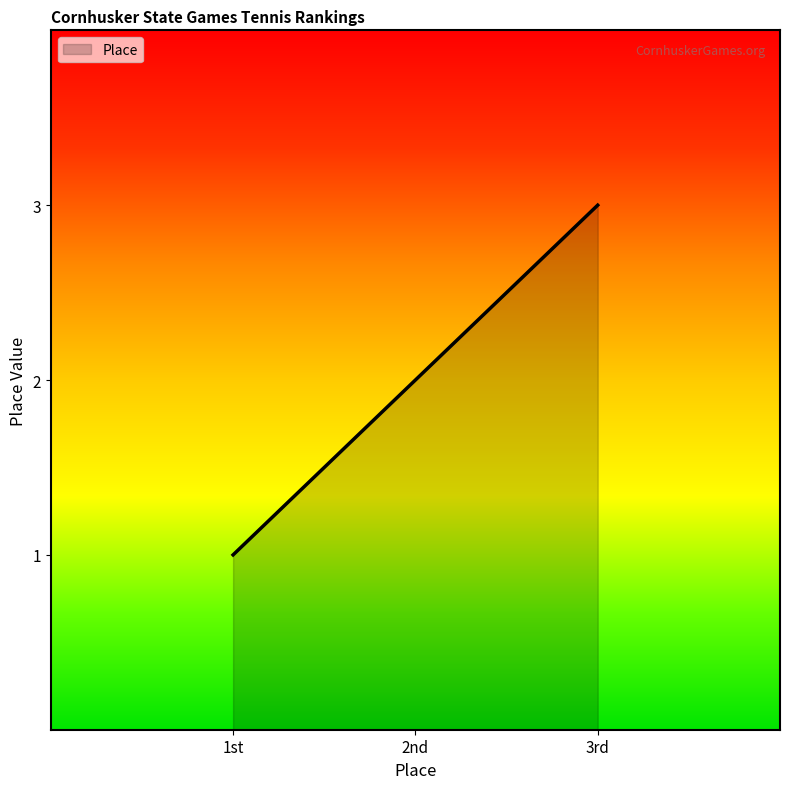

Is it true that the value at 3rd is 3?

True